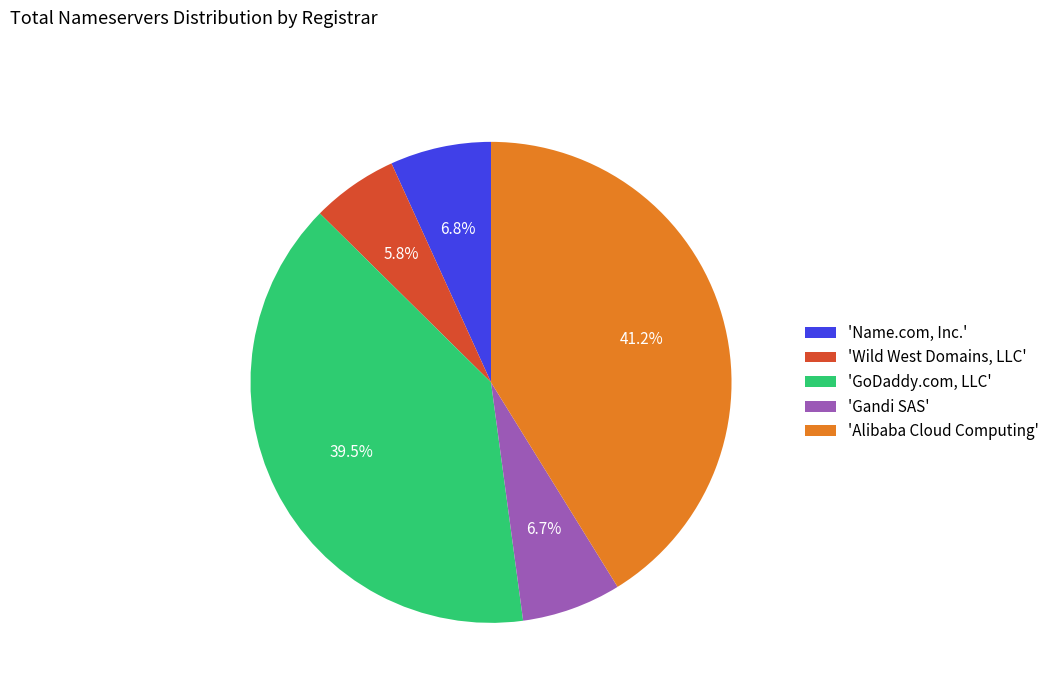

Is there any slice that represents more than half of the pie?

No